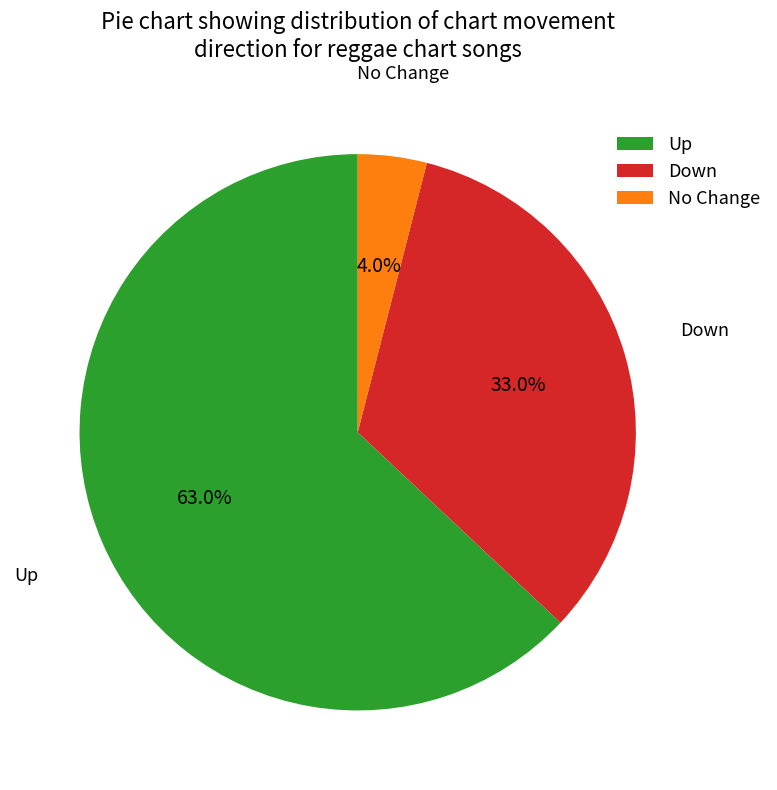

Is there a majority slice in this chart?

Yes